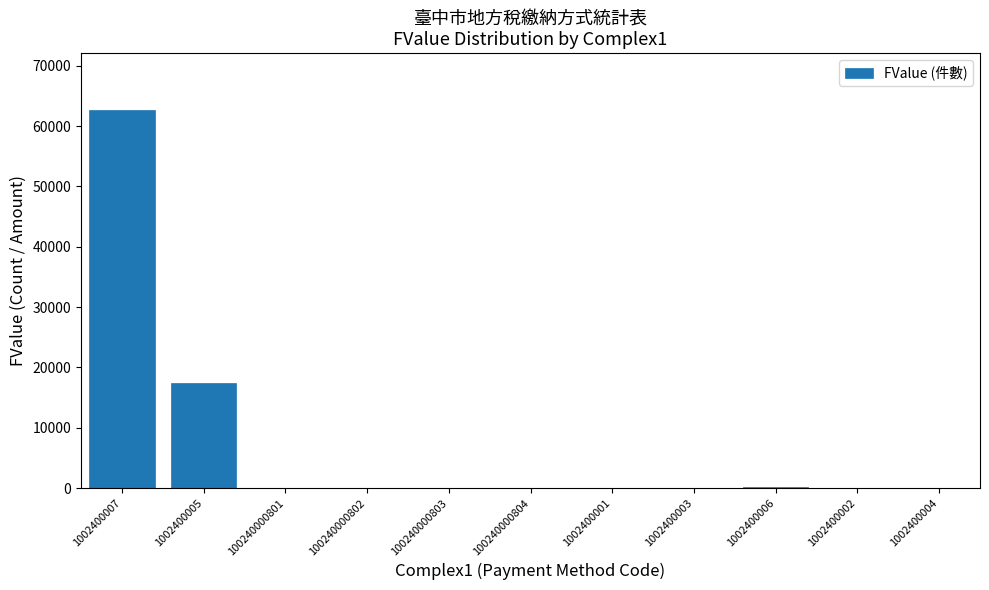

True or false: the data shows 0 at 1002400003.

True